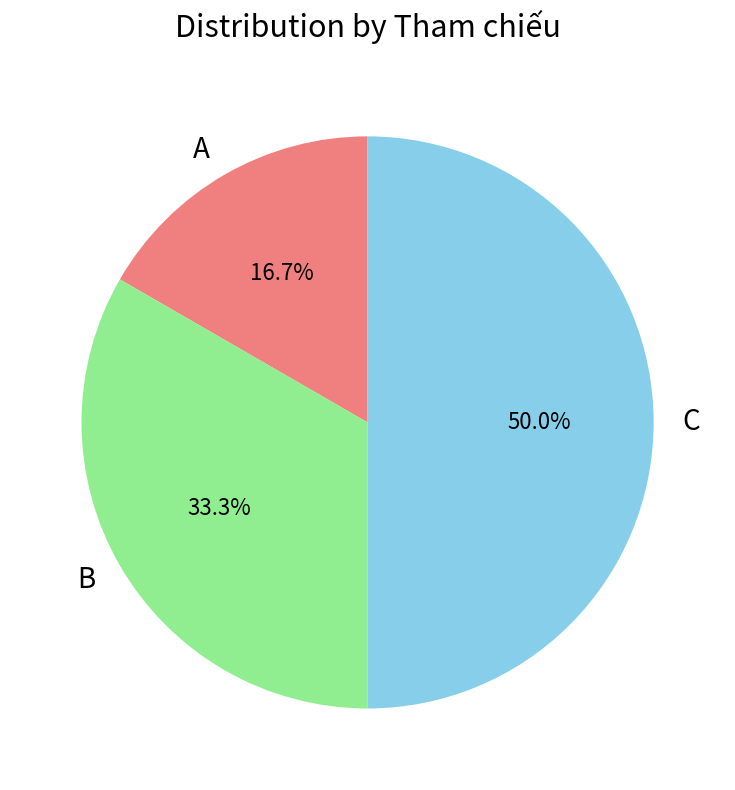

Is A the majority of the pie?

No